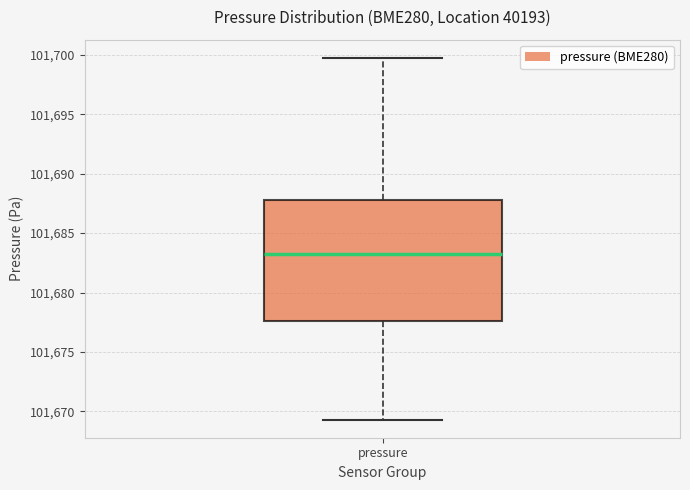

Transcribe this box plot: give where the median line is, the range the box spans, and where the two whiskers end, as read against the y-axis. The values are not printed on the chart, so give them approximately, as read against the axis.

median 101683.0, box 101677.5 to 101688.0, whiskers 101669.5 to 101700.0